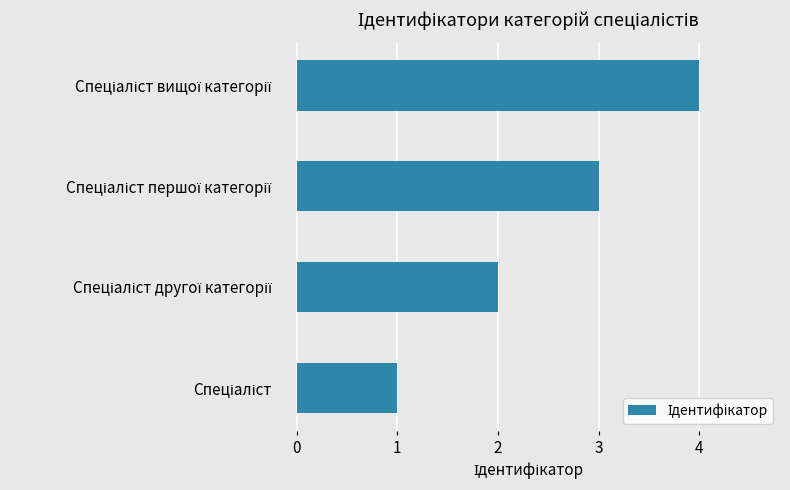

What is the maximum value shown in the chart?

4